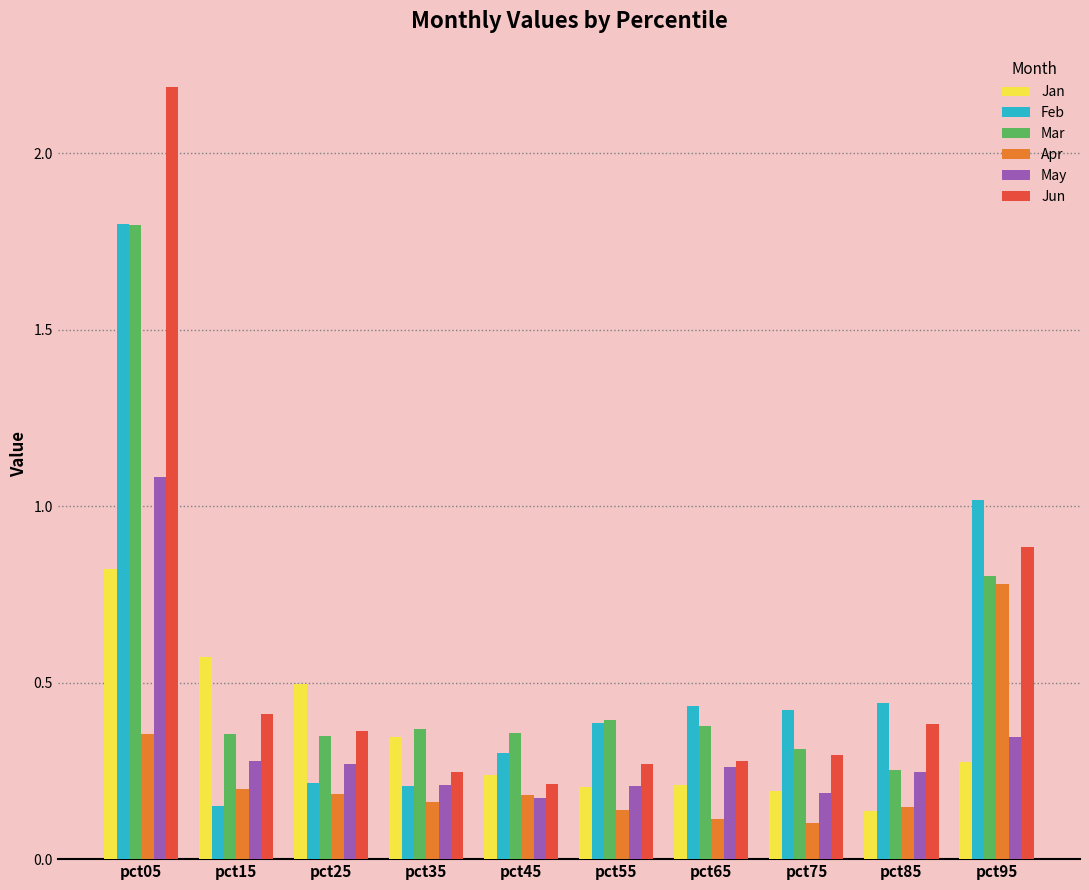

The value of Jan at pct55 is 0.2. True or false?

True